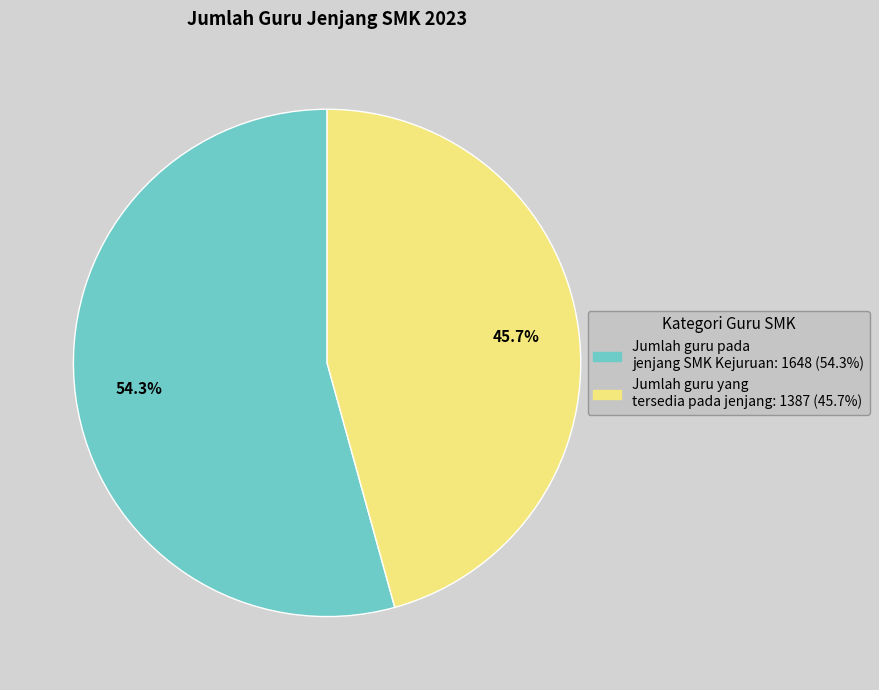

Is Jumlah guru yang tersedia pada jenjang the majority of the pie?

No